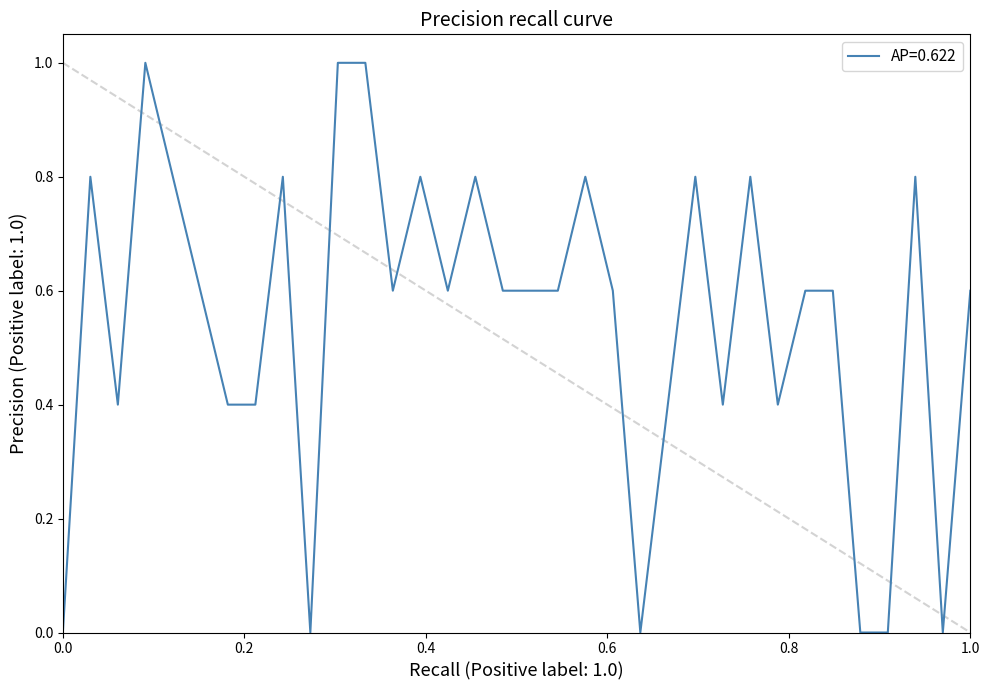

What is the greatest value displayed?

1.0